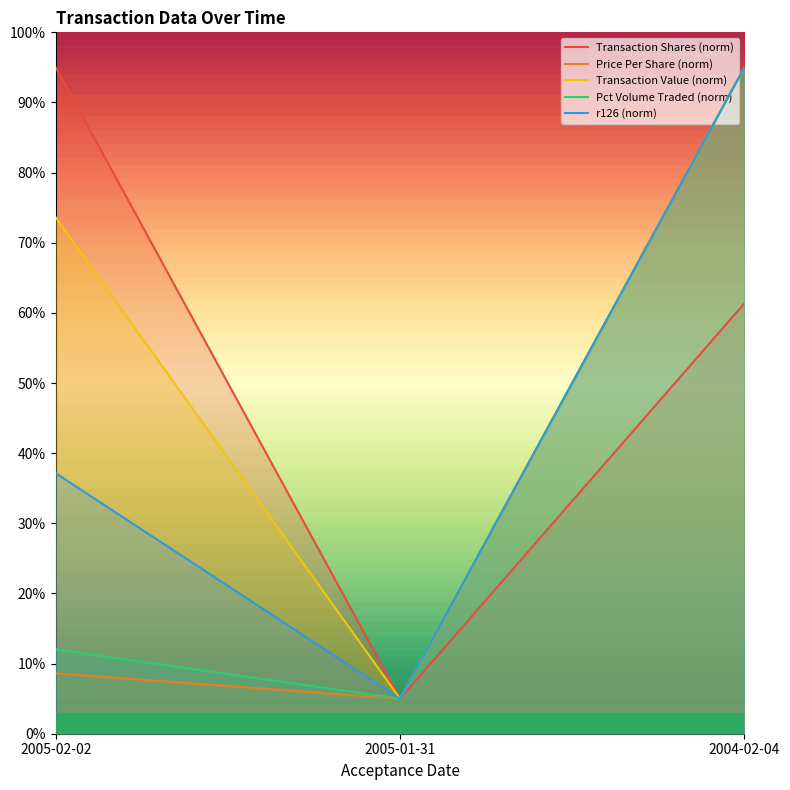

What is the label of the 2nd point from the right?

2005-01-31